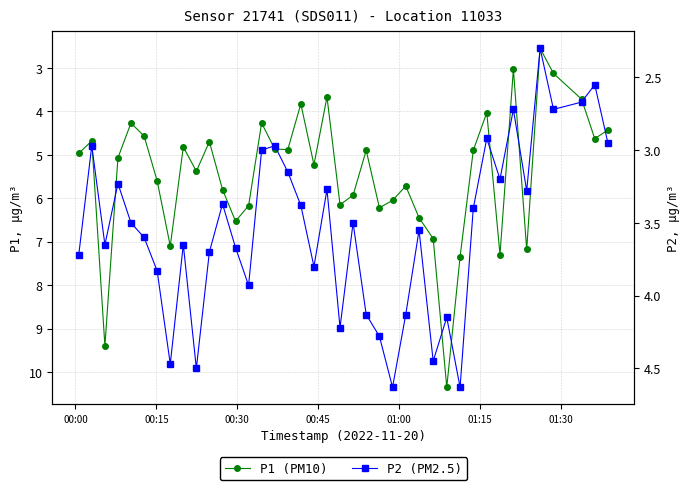

What is the difference between the maximum and minimum values in the P2 (PM2.5) series?

2.3